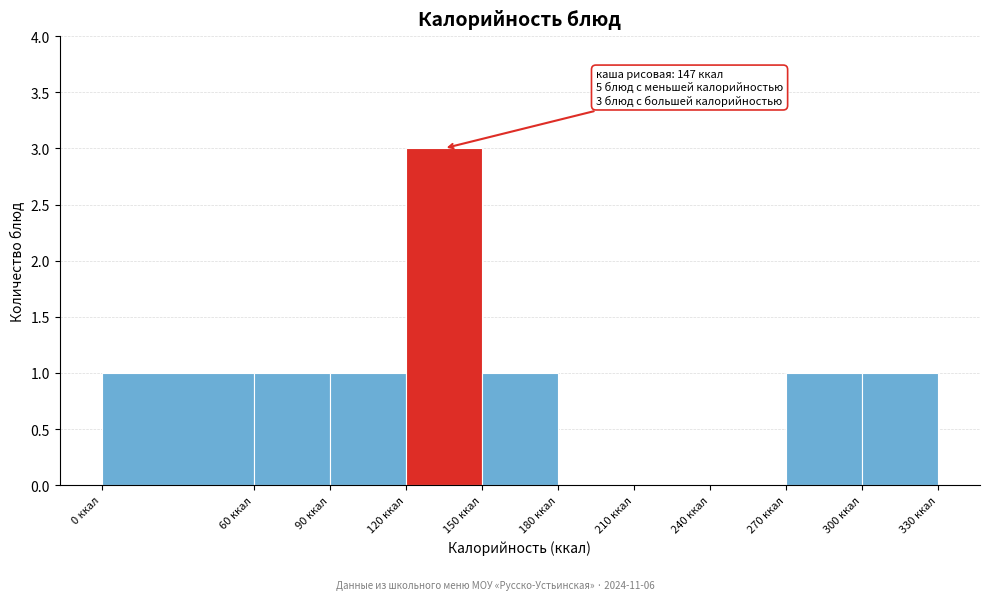

Over which range of the x-axis is the bar tallest?

120 to 150